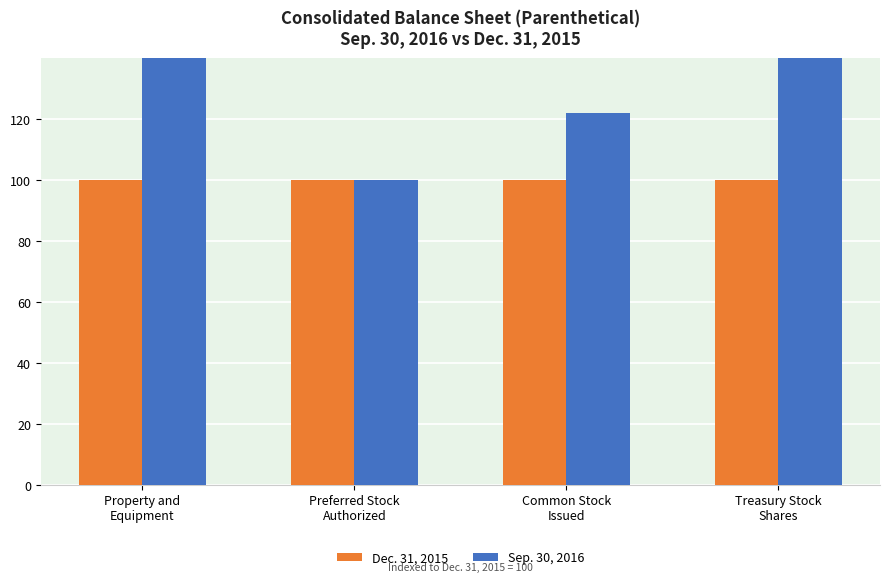

Reading left to right, transcribe all the data shown in this chart.

Dec. 31, 2015: 100.0	100.0	100.0	100.0
Sep. 30, 2016: 181.2	100.0	121.9	191.6